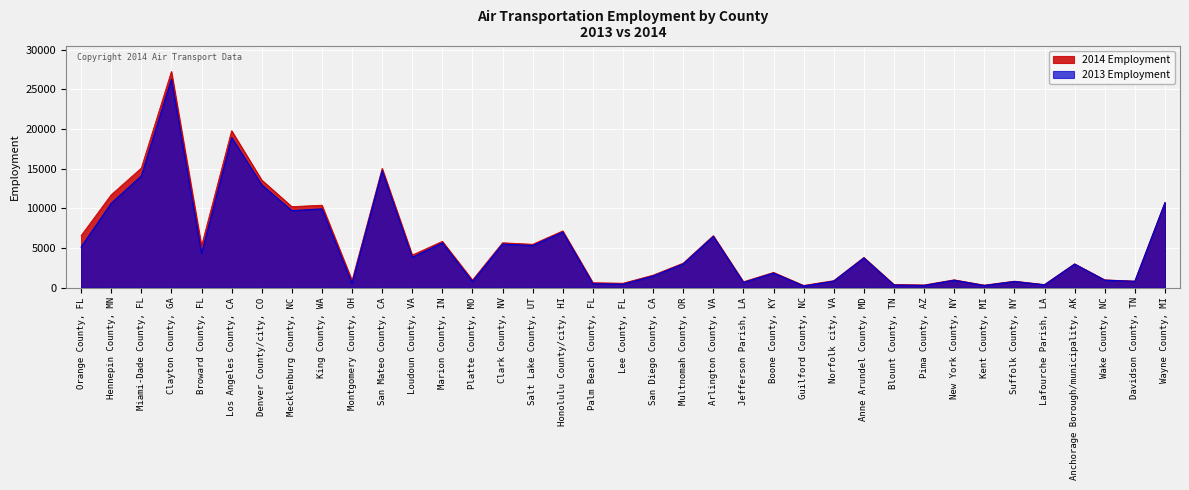

The 2014 Employment series shows 1231 at Norfolk city, VA. True or false?

False